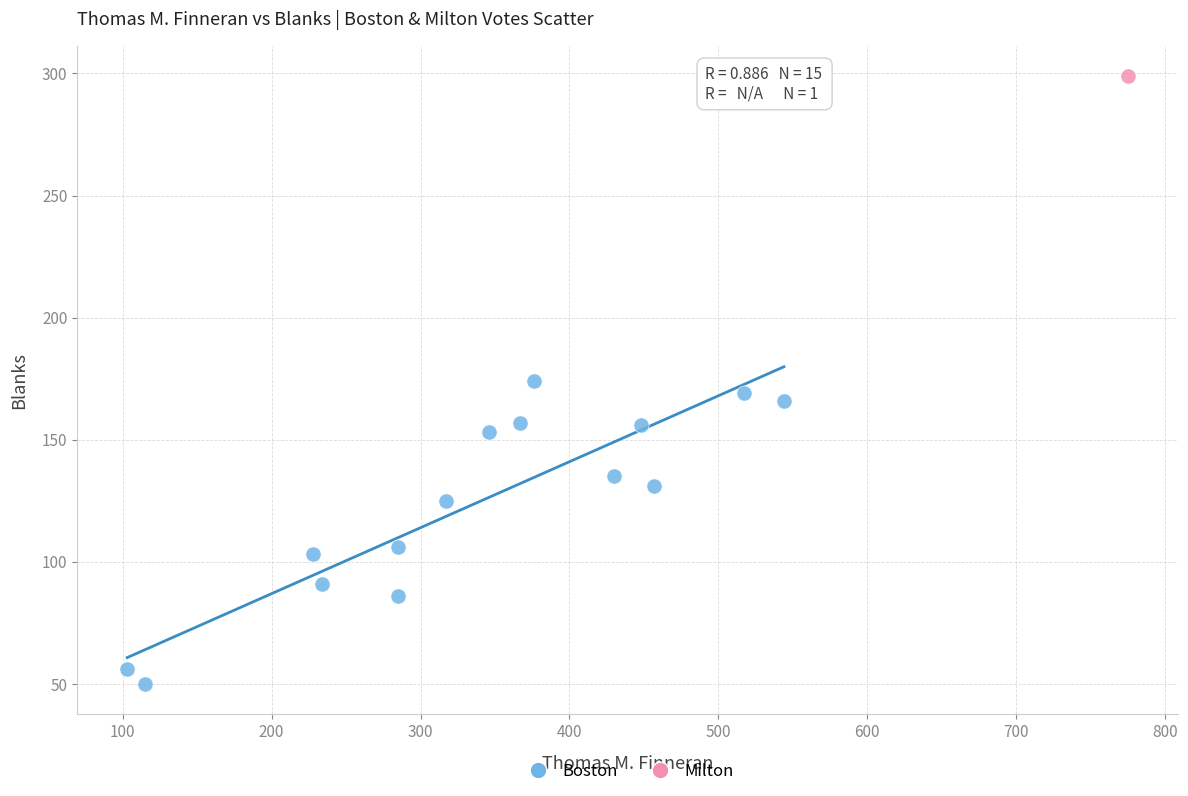

What are all the series names shown in the legend?

Boston, Milton